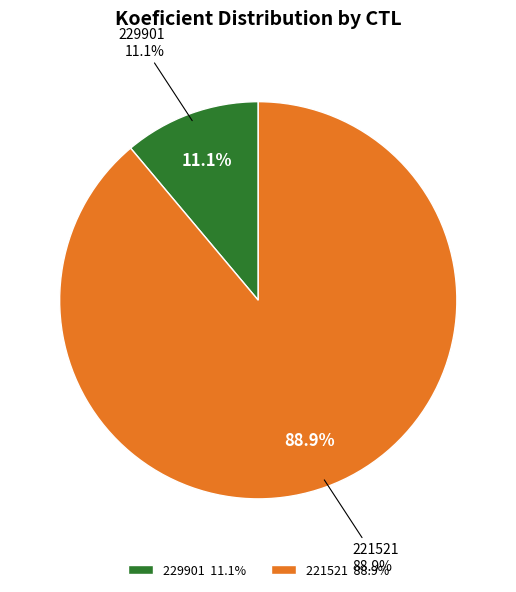

To the nearest percent, what is the average slice percentage?

50%